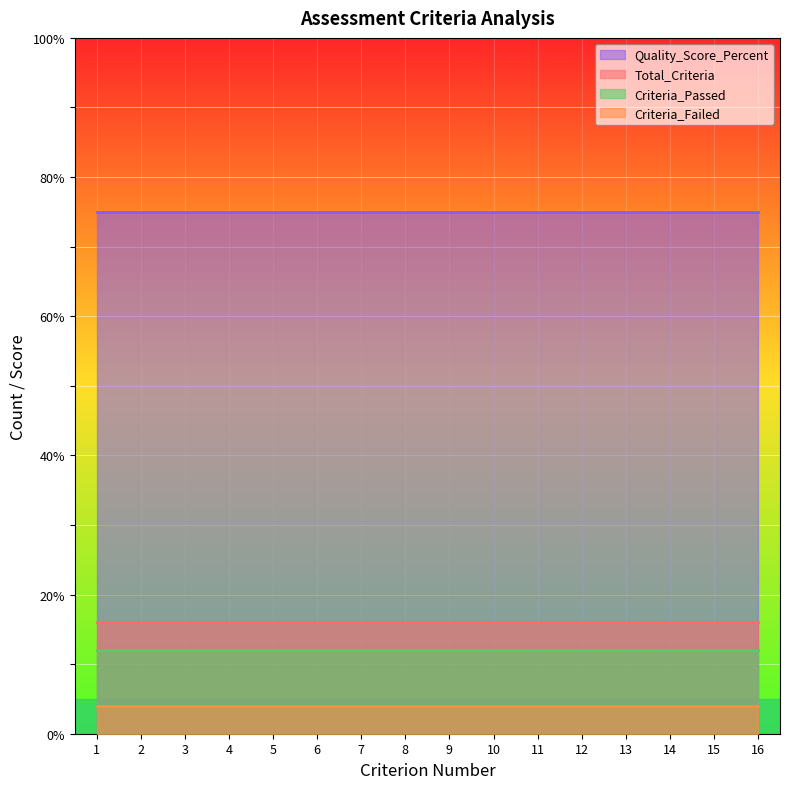

True or false: Criteria_Passed and Criteria_Failed intersect in this chart.

False